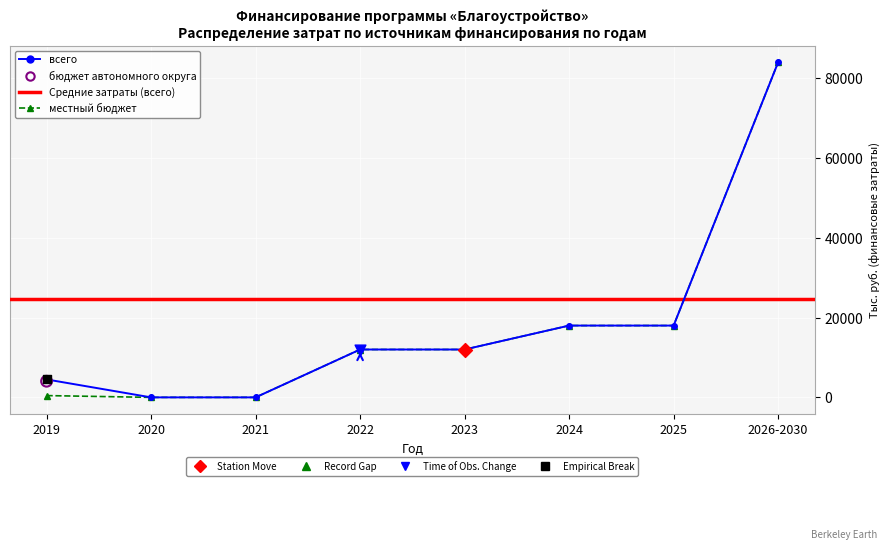

Which series has the largest total across all categories?

всего